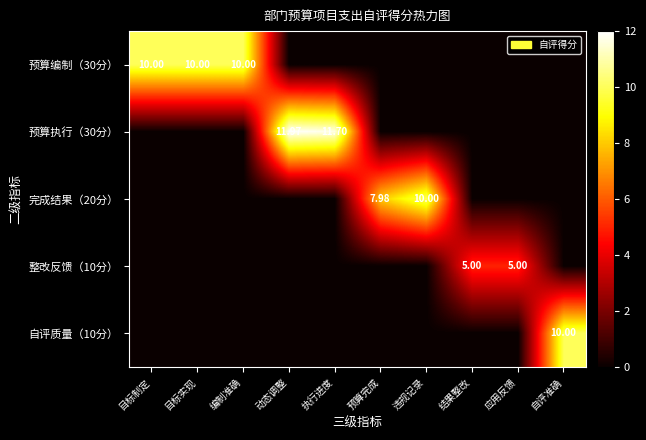

At which category does the chart reach its minimum across all series?

动态调整